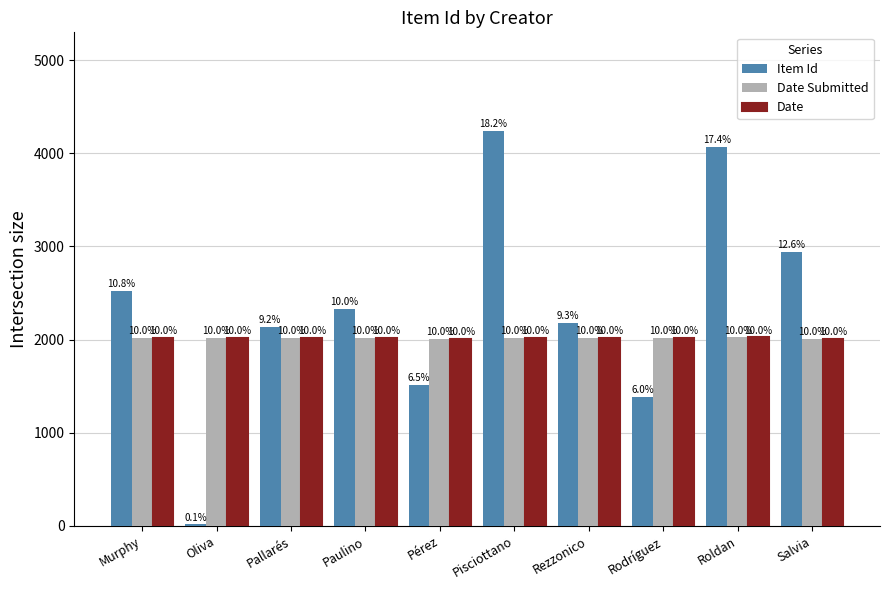

Does the chart contain stacked bars?

No